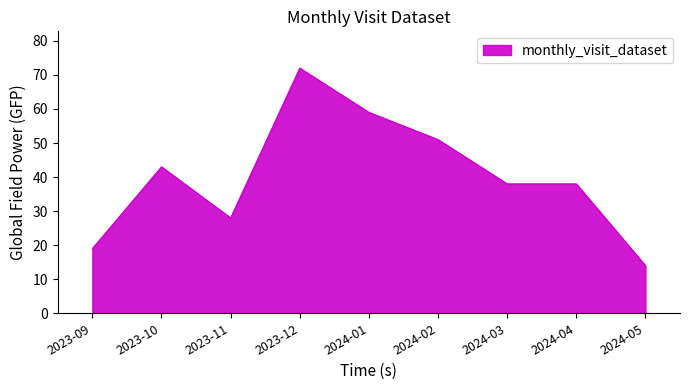

How many series are shown in this chart?

1